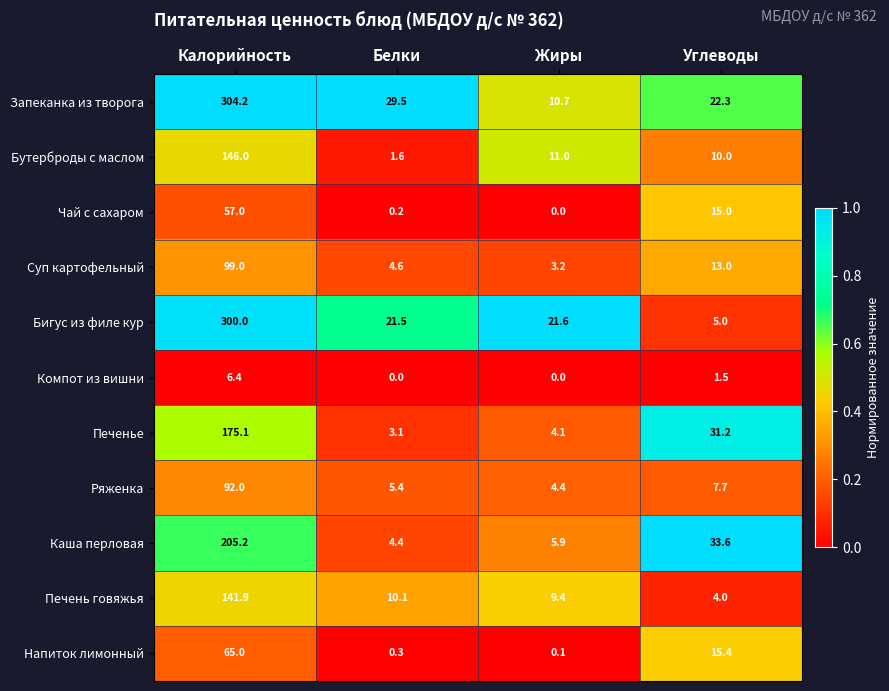

At which label does Бигус из филе кур first exceed 21?

Калорийность